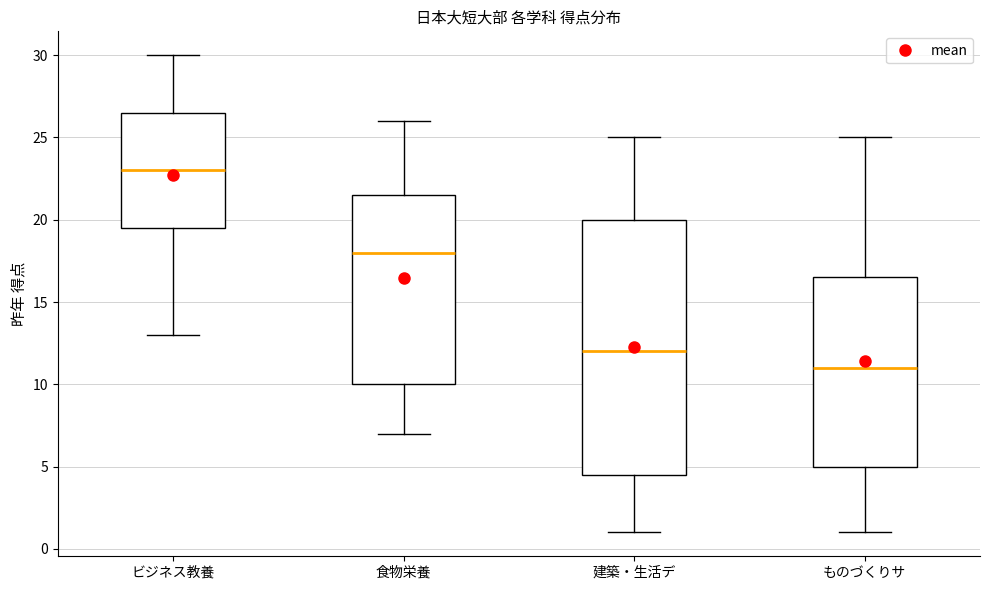

Where is the lower edge of the box for 建築・生活デ on the y-axis? The values are not printed on the chart, so give them approximately, as read against the axis.

4.5